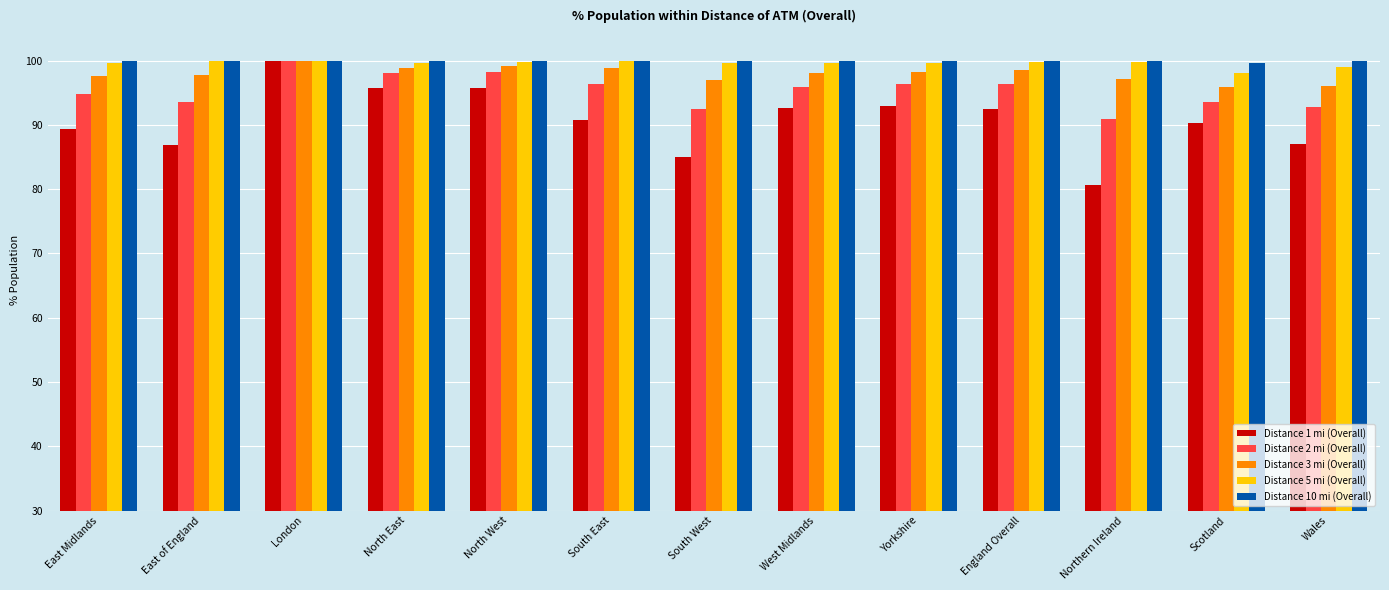

What is the spread (max minus min) of values at Wales?

12.9